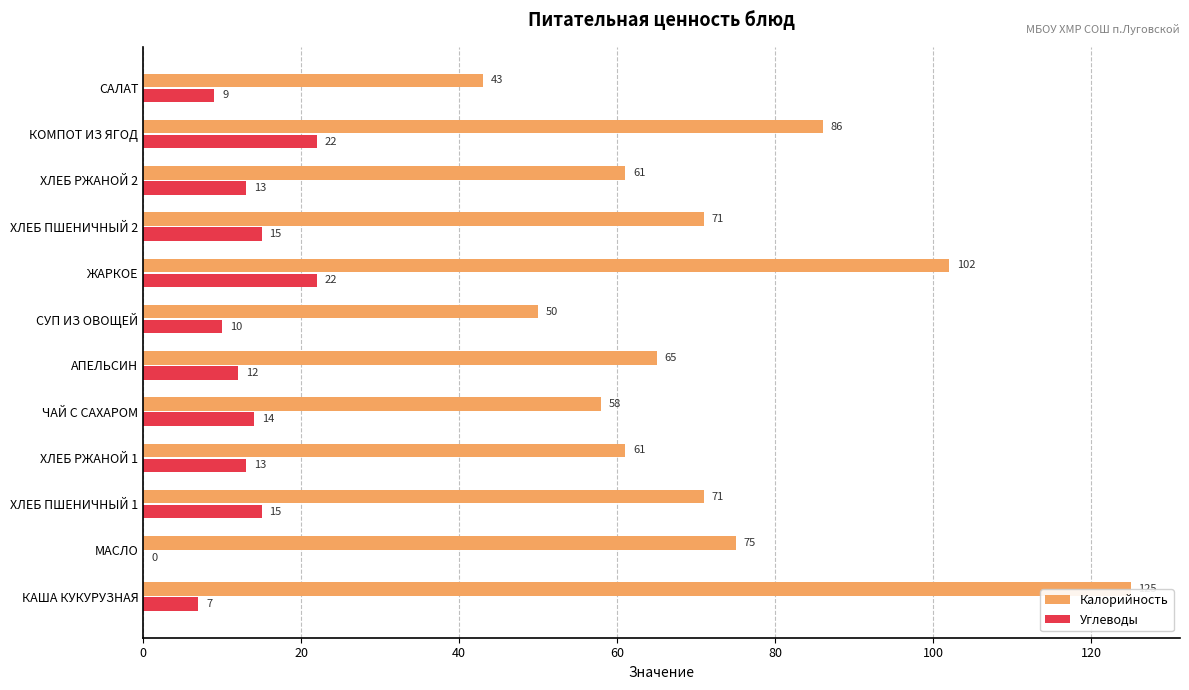

What is the total value across all series at СУП ИЗ ОВОЩЕЙ?

60